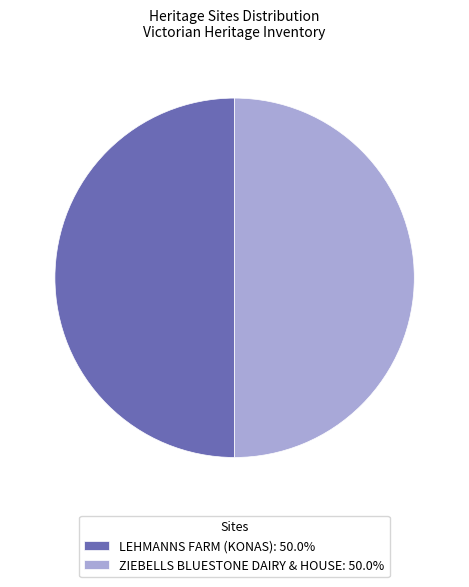

Do LEHMANNS FARM (KONAS): 50.0% and ZIEBELLS BLUESTONE DAIRY & HOUSE: 50.0% together represent more than half of the pie?

Yes